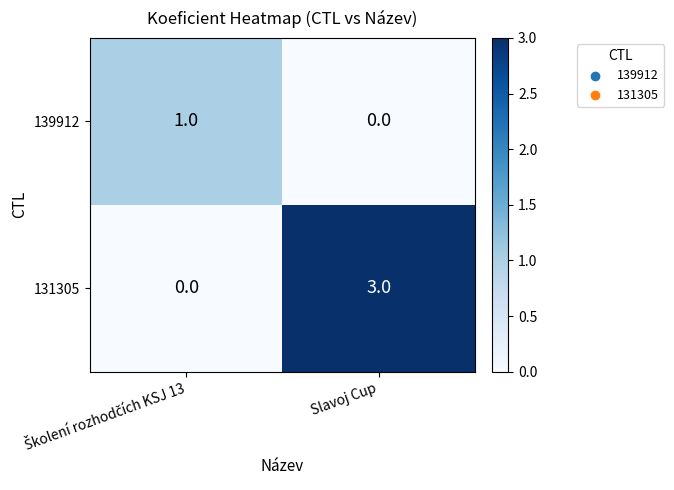

List the series in order of their peak value, highest first.

131305, 139912